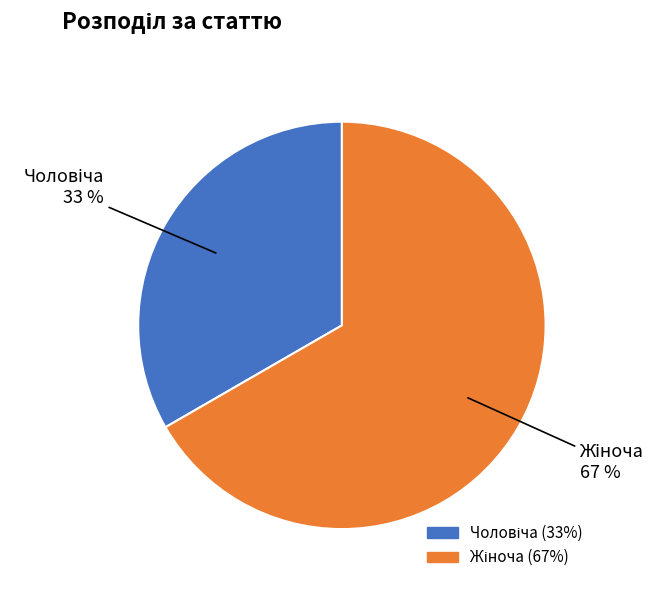

Is there any slice that represents more than half of the pie?

Yes